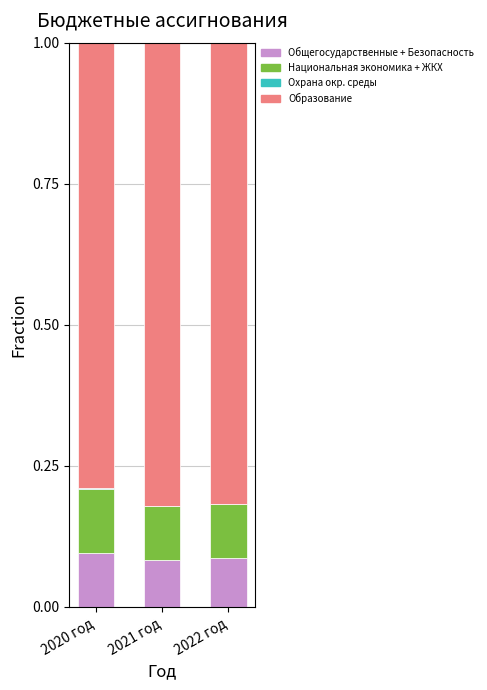

Which category has the highest value in the Общегосударственные + Безопасность series?

2020 год